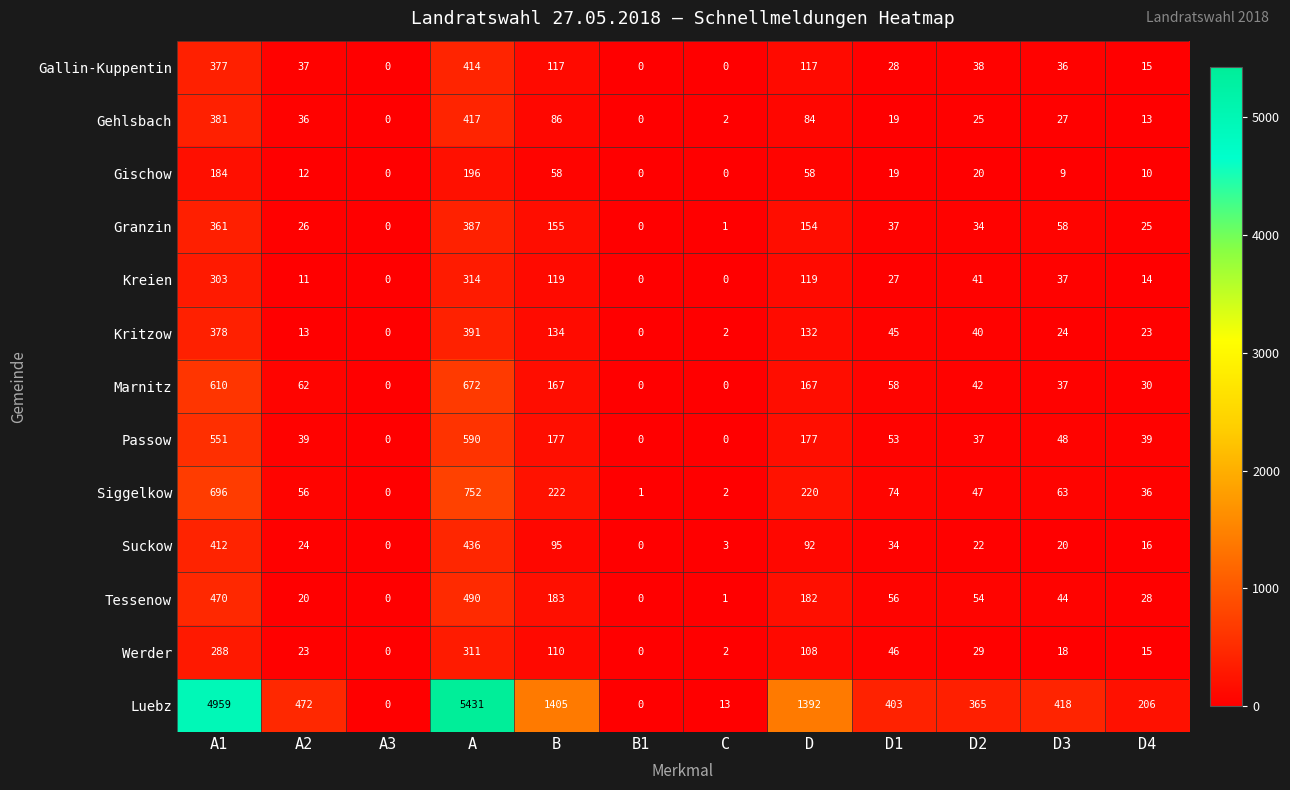

At which label does Siggelkow first exceed 63?

A1